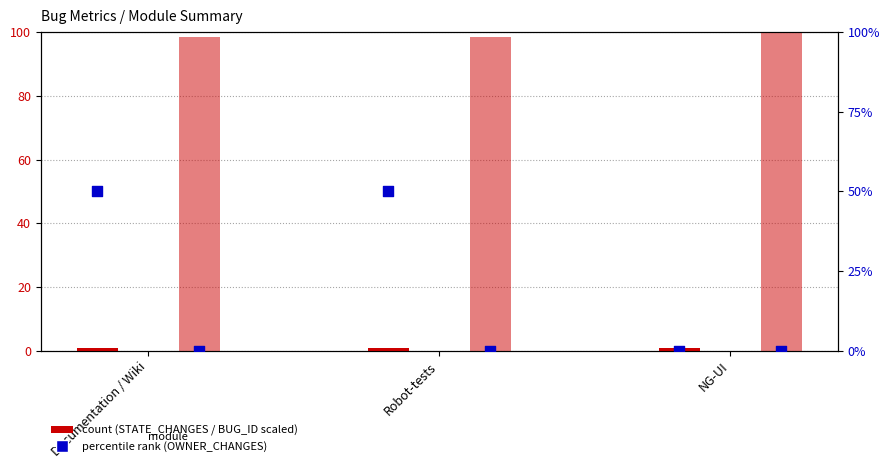

Which series has the largest Y range (max minus min)?

OWNER_CHANGES